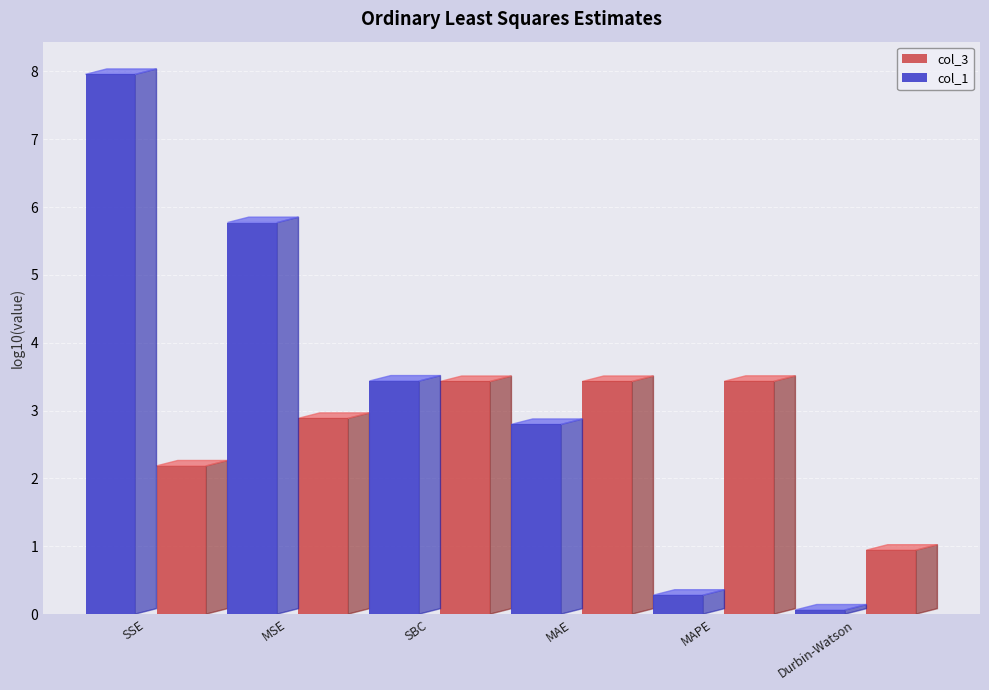

How many data points in col_3 are above 3?

3